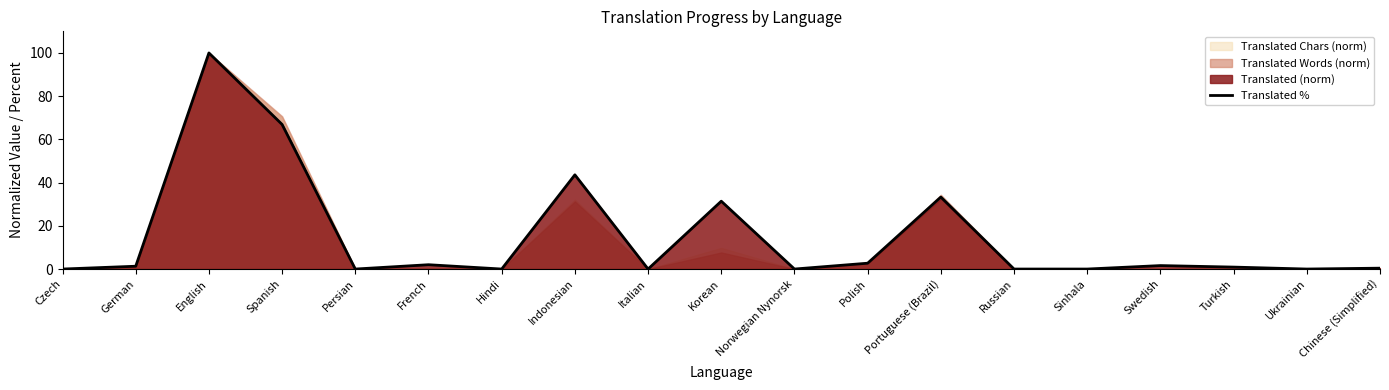

What position from the right is Hindi?

13